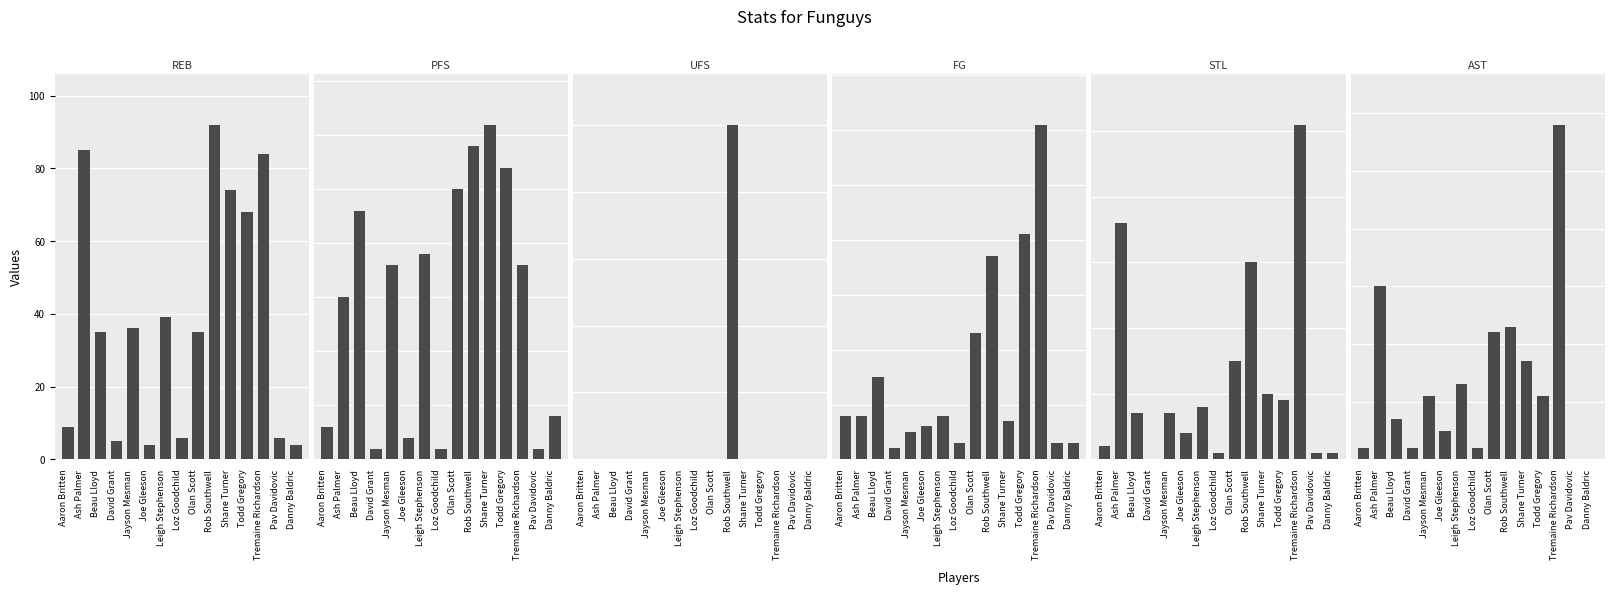

What is the total value across all series at Olan Scott?

120